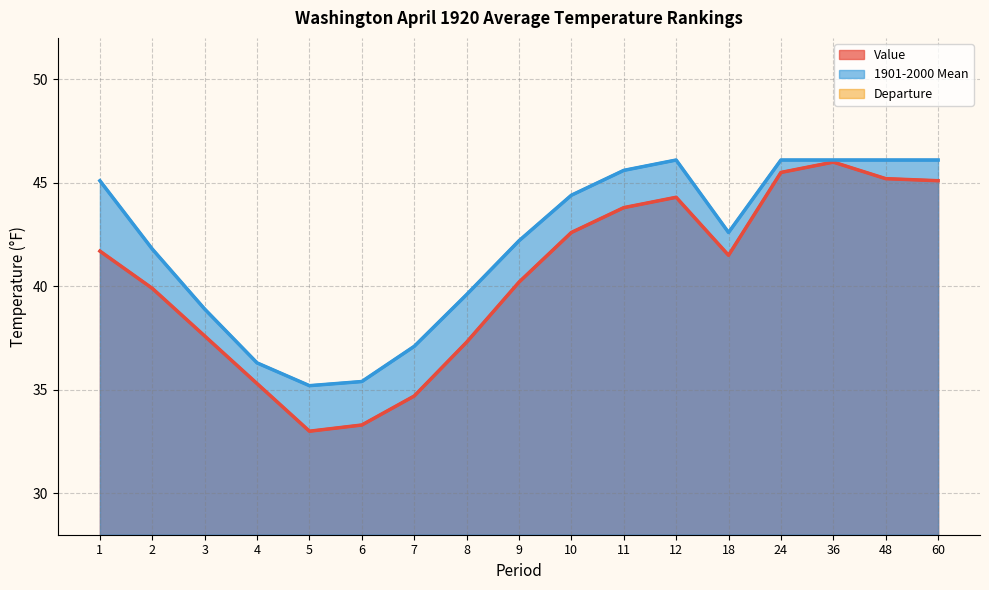

What is the smallest value displayed?

-3.4